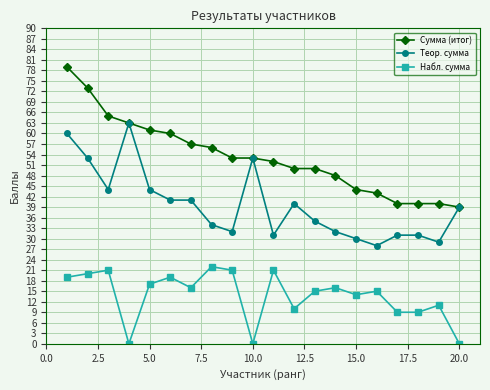

Which series has the largest total across all categories?

Сумма (итог)